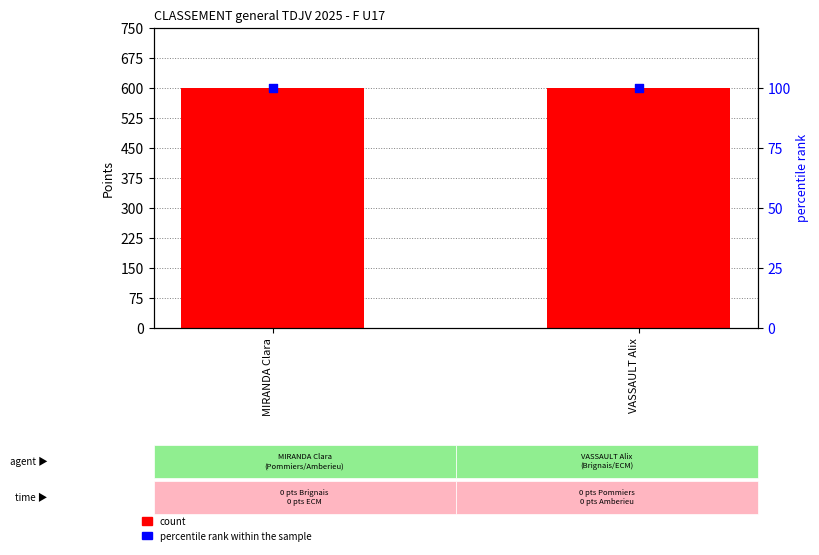

Which series has the largest total across all categories?

count